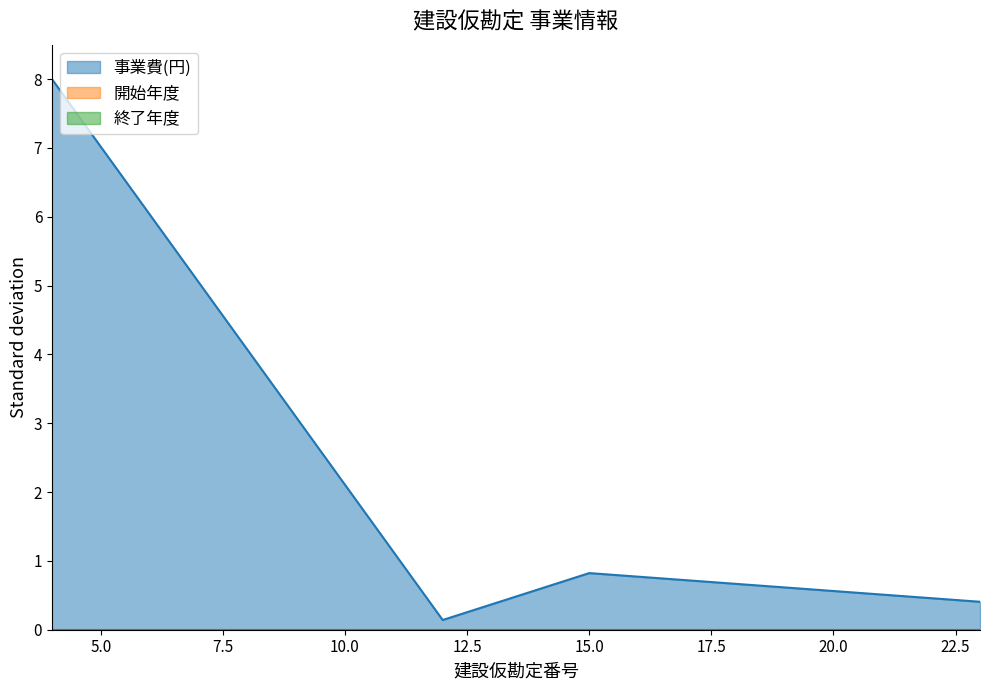

Between 15 and 23, which series saw the biggest shift?

事業費(円)